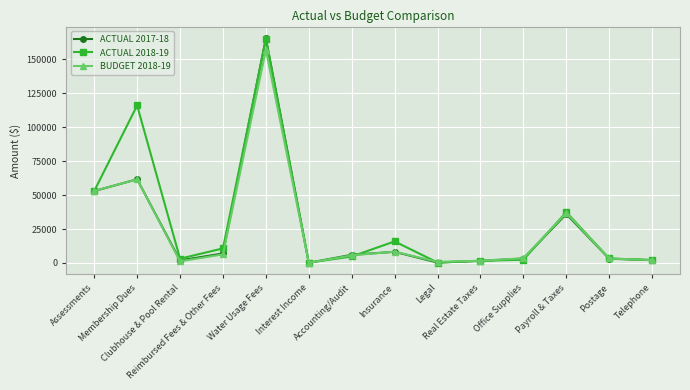

Which series has the widest spread of values?

ACTUAL 2017-18